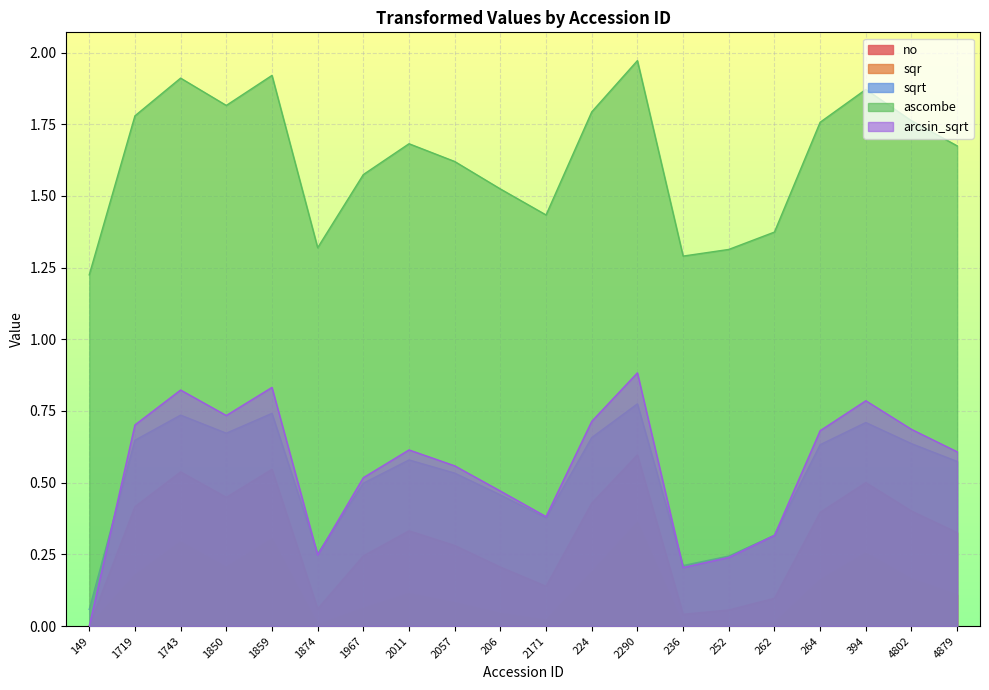

How many lines are shown in the chart?

5